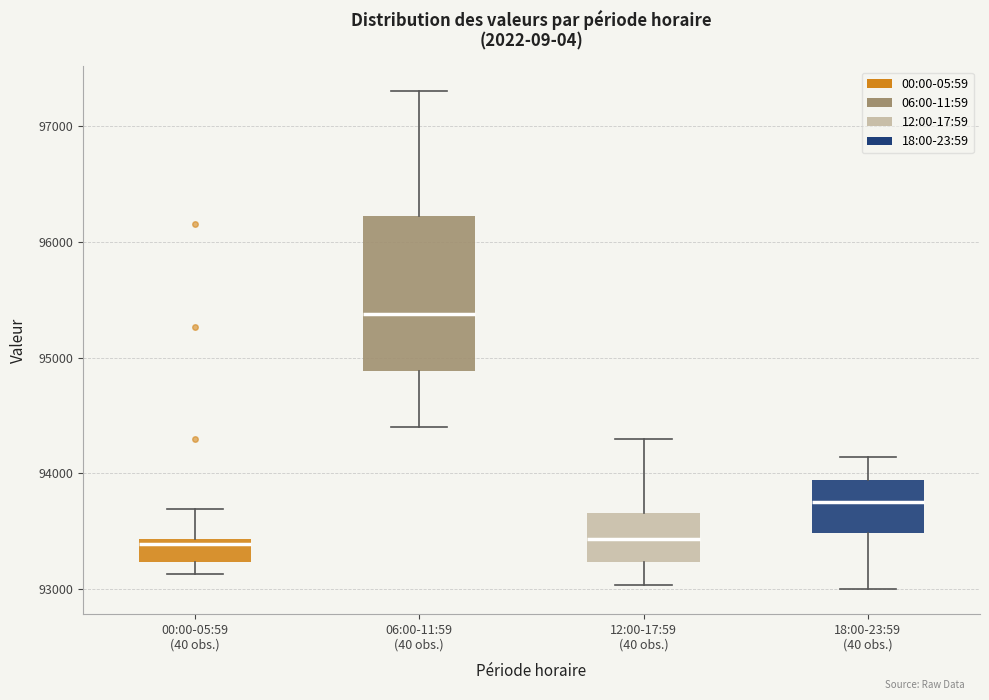

Comparing the boxes themselves (not the whiskers), which one is the tallest?

06:00-11:59 (40 obs.)